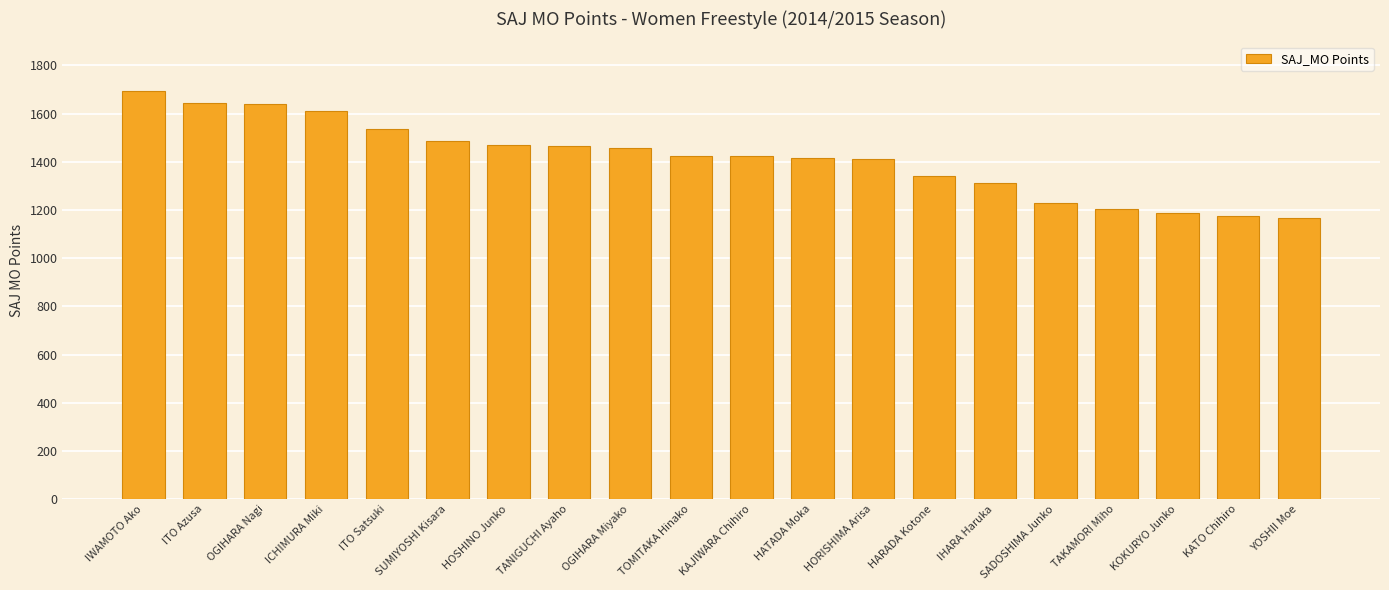

What is the change in value from ITO Satsuki to KOKURYO Junko?

-350